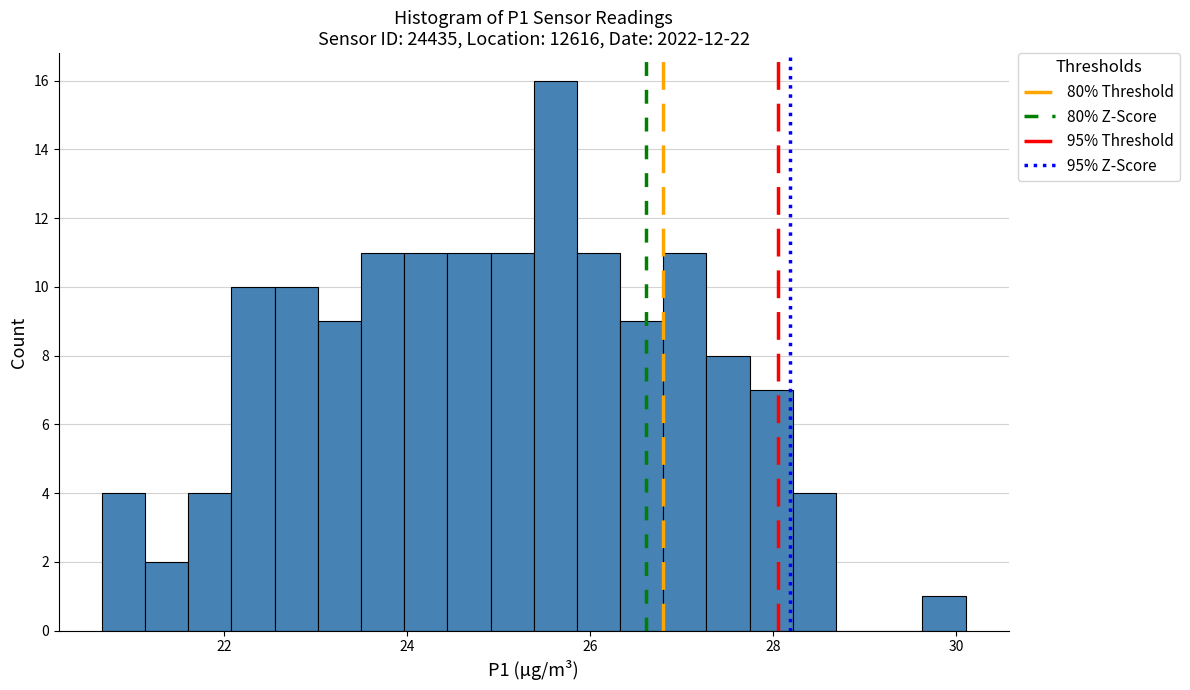

Around what value on the x-axis is the tallest bar? Give the approximate position of its centre, as read against the axis.

25.6